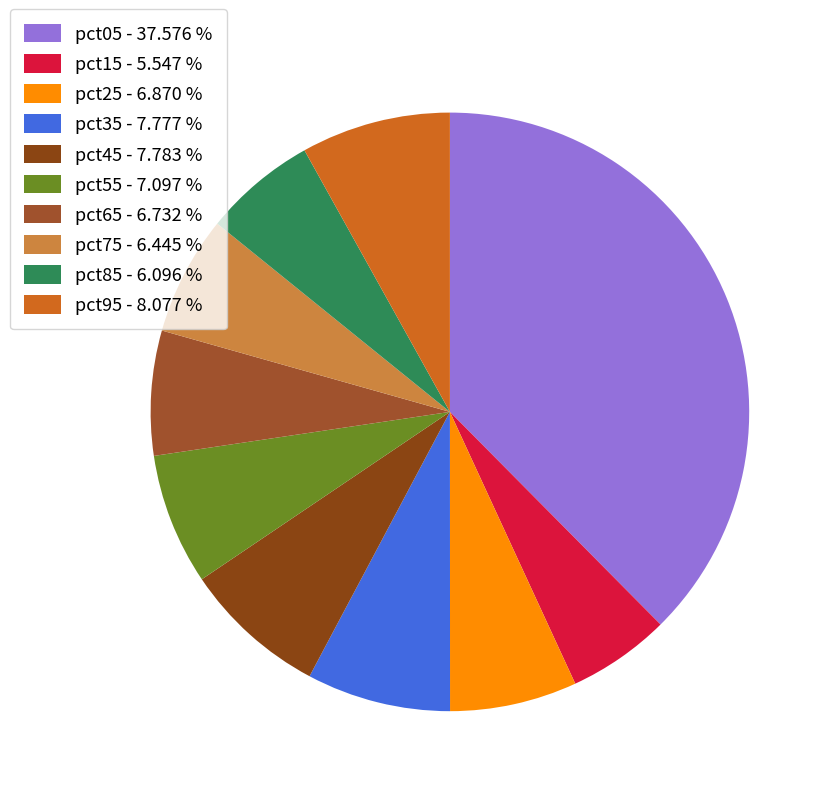

Count the number of slices in the pie.

10